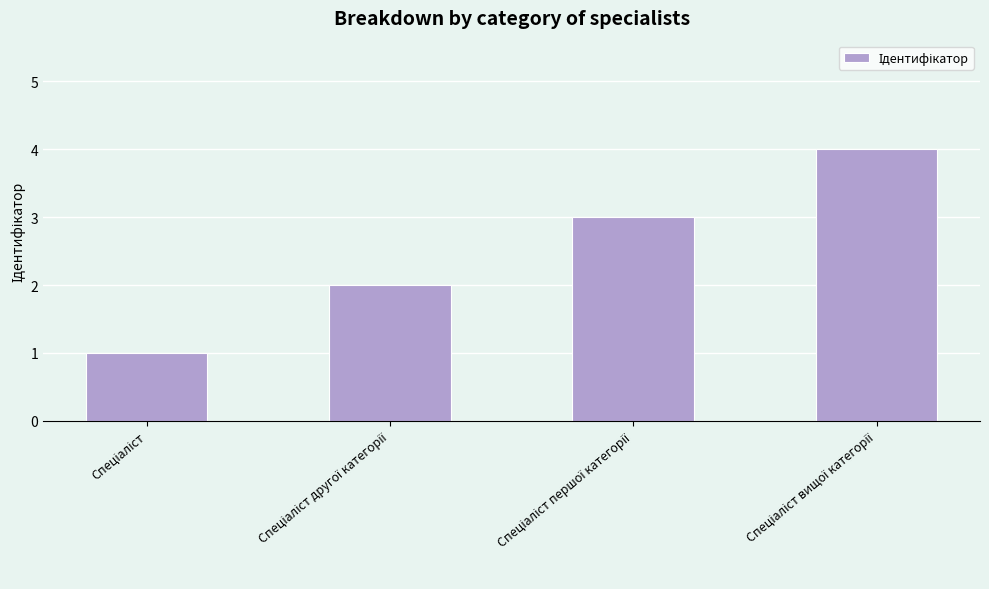

How many bars are there in total?

4